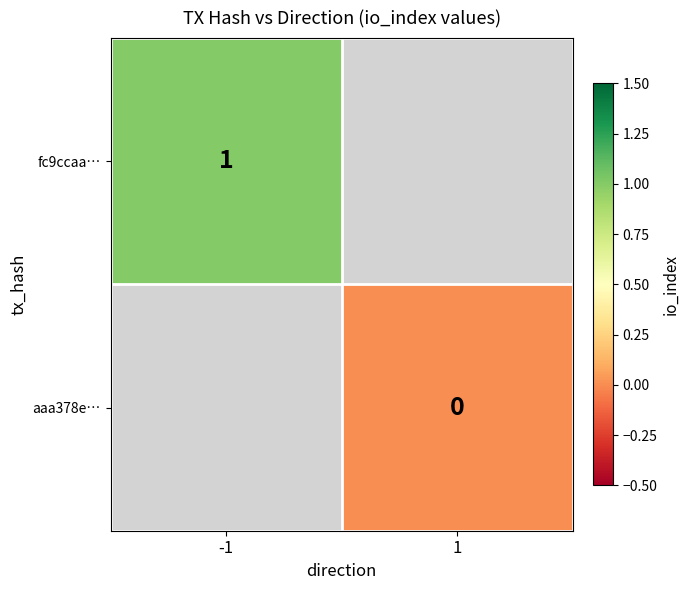

Is the value of fc9ccaa… at -1 greater than the value of aaa378e… at 1?

Yes